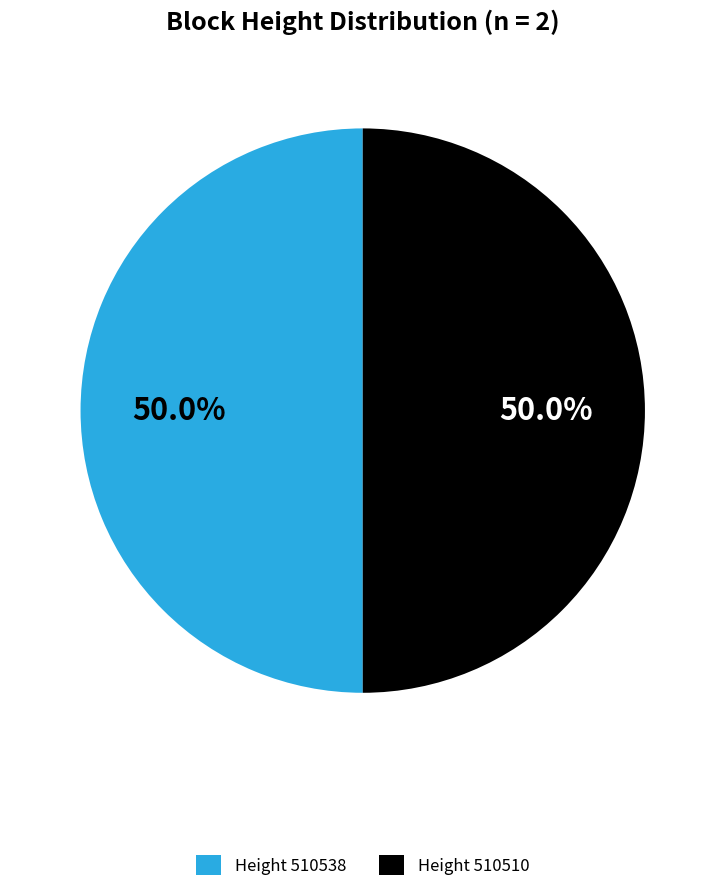

What is the total percentage of Height 510510 and Height 510538?

100.0%